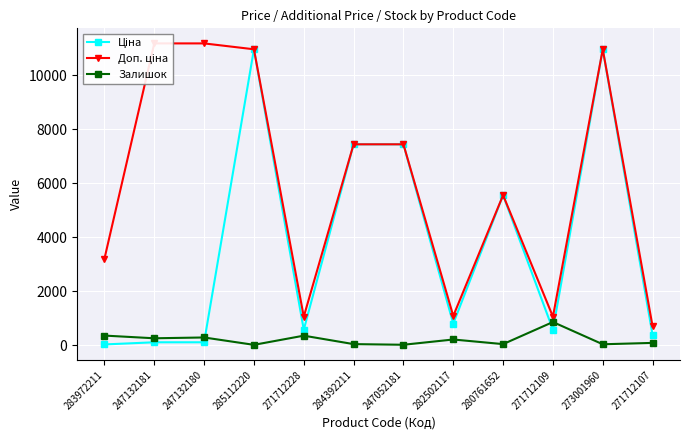

Rank the categories by Ціна value from lowest to highest.

283972211, 247132181, 247132180, 271712107, 271712228, 271712109, 282502117, 280761652, 284392211, 247052181, 285112220, 273001960